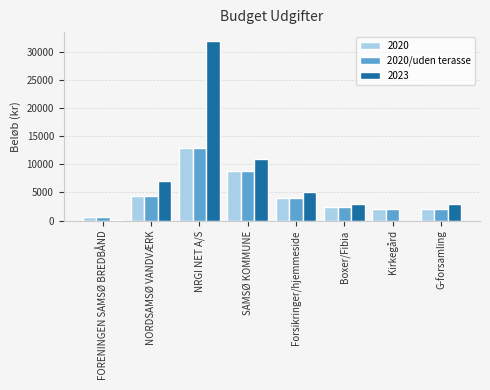

The 2020/uden terasse series shows 2000 at Kirkegård. True or false?

True